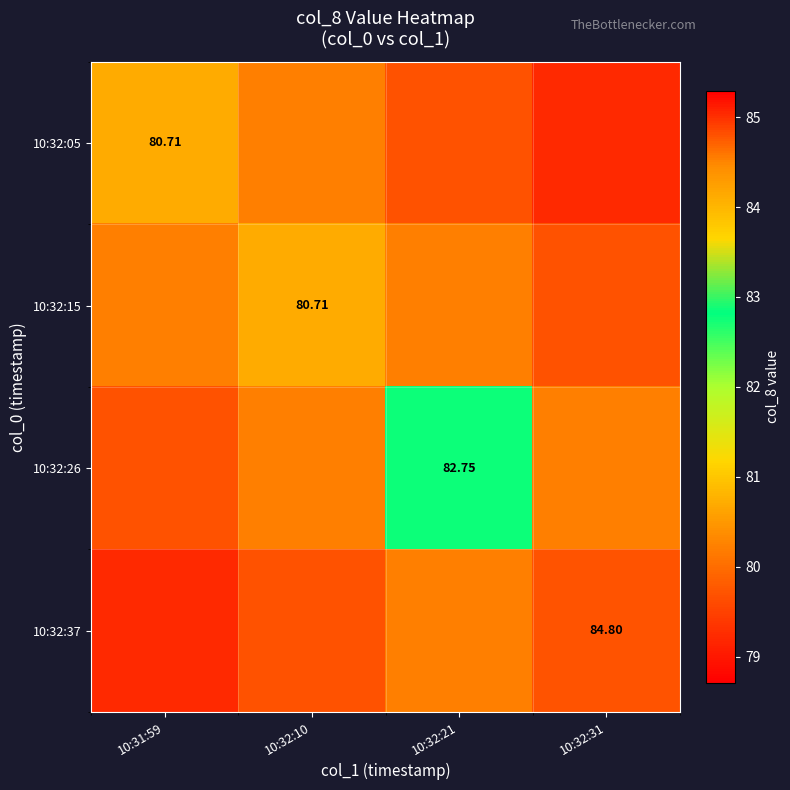

Which category has the highest value across all series?

10:32:31